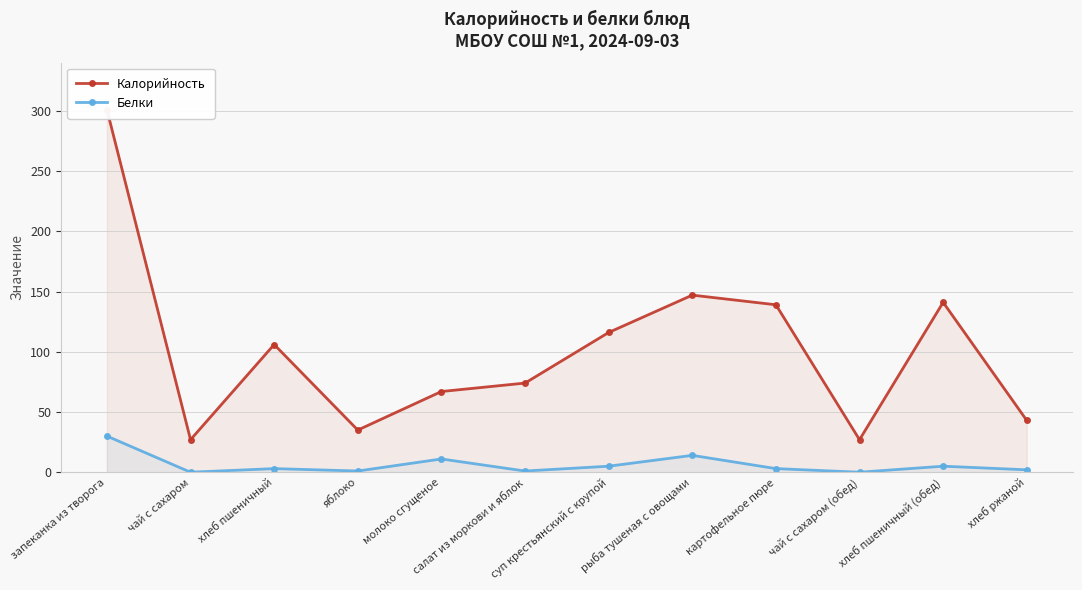

True or false: Калорийность and Белки intersect in this chart.

False